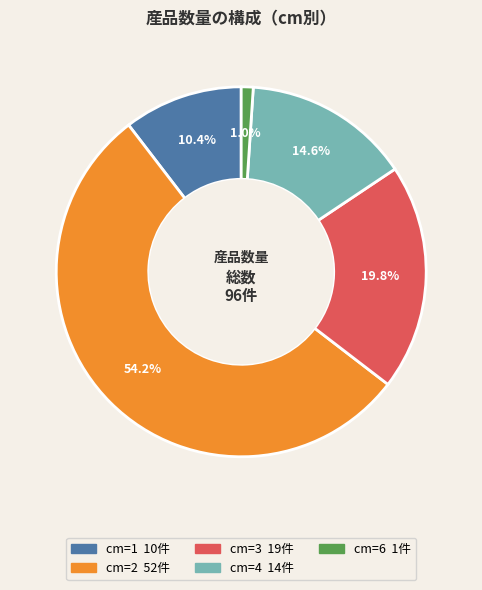

Does any single category account for the majority?

Yes